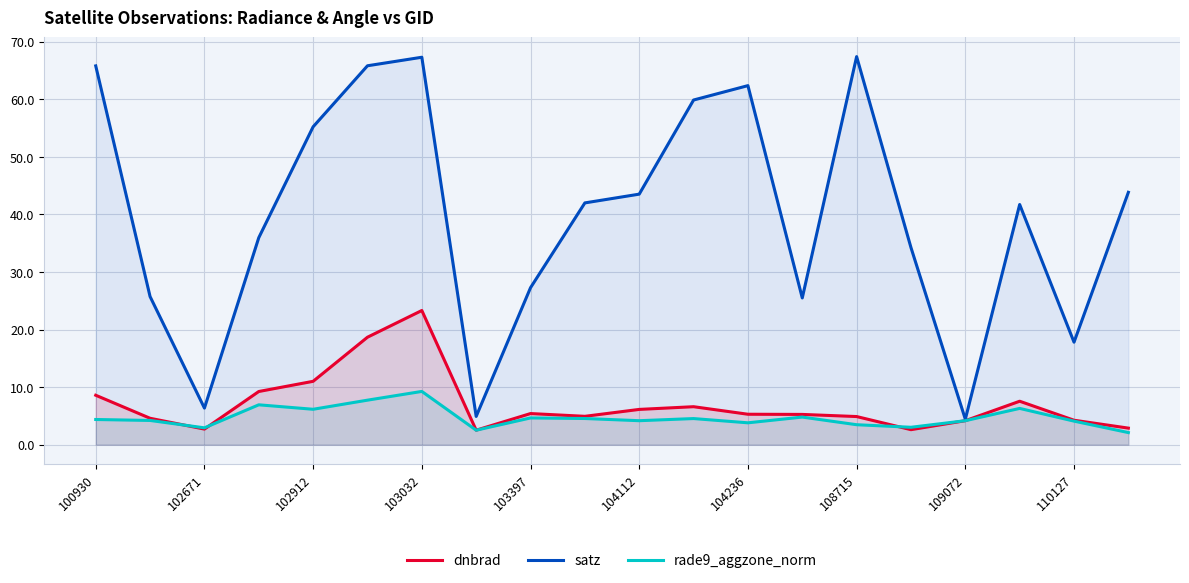

How many interior local peaks does the rade9_aggzone_norm series have?

6